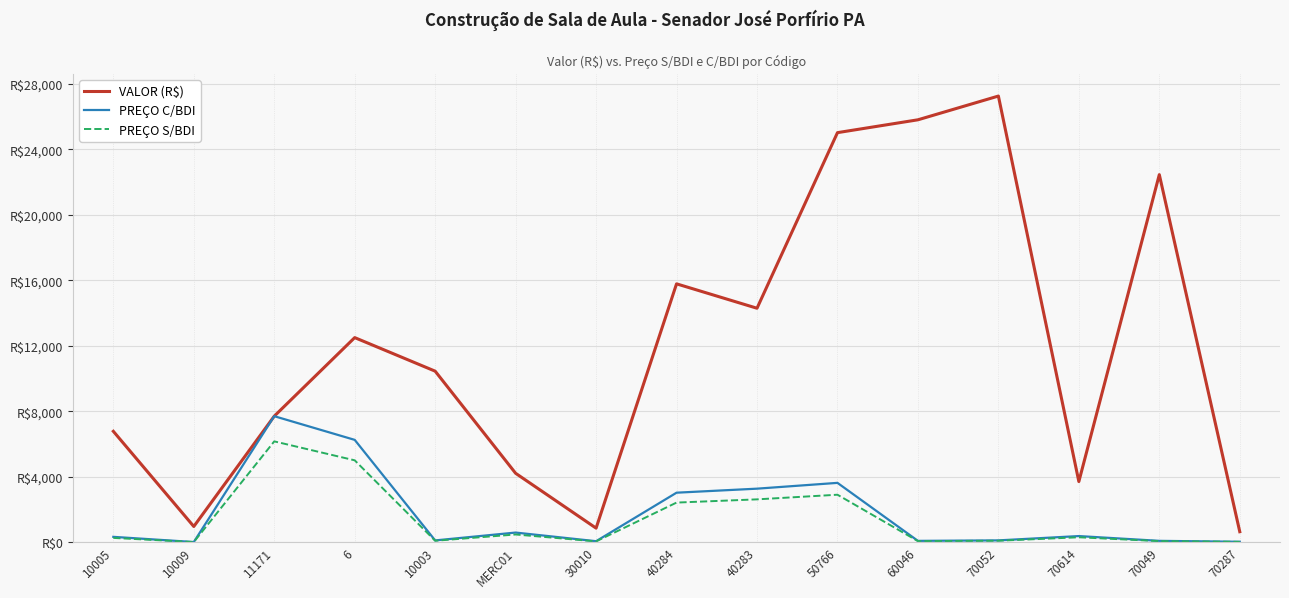

Which series has the largest total across all categories?

VALOR (R$)